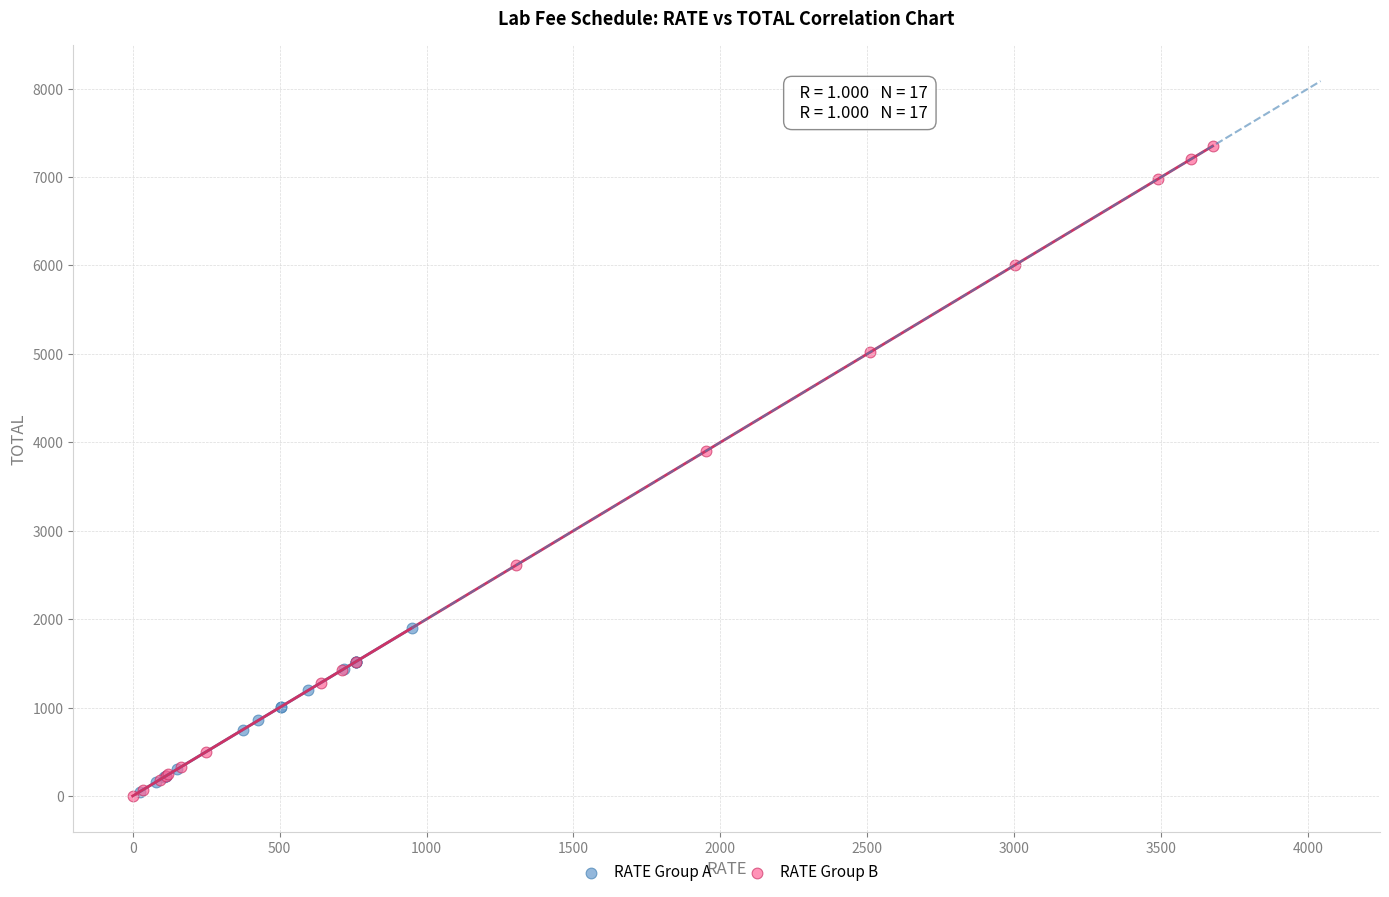

Which series has the largest Y range (max minus min)?

RATE Group B